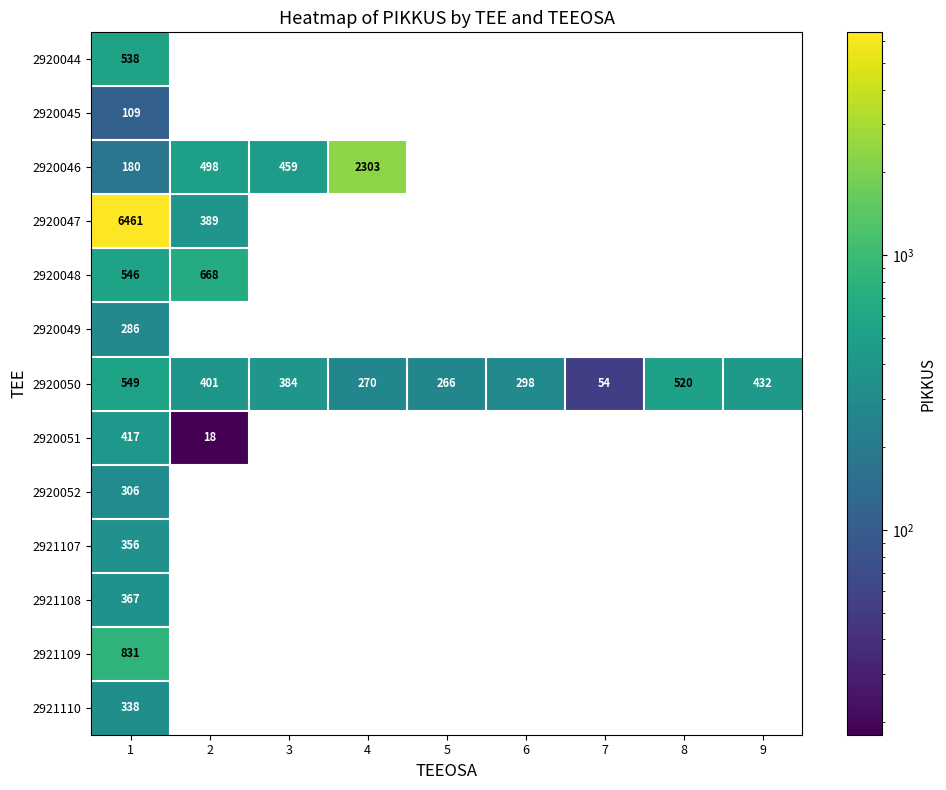

True or false: 2921110 has a value of 338 at 1.

True